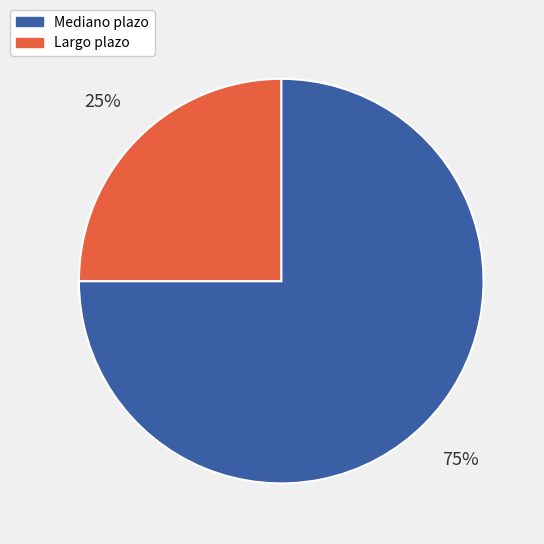

Combined, do Mediano plazo and Largo plazo account for over 50%?

Yes